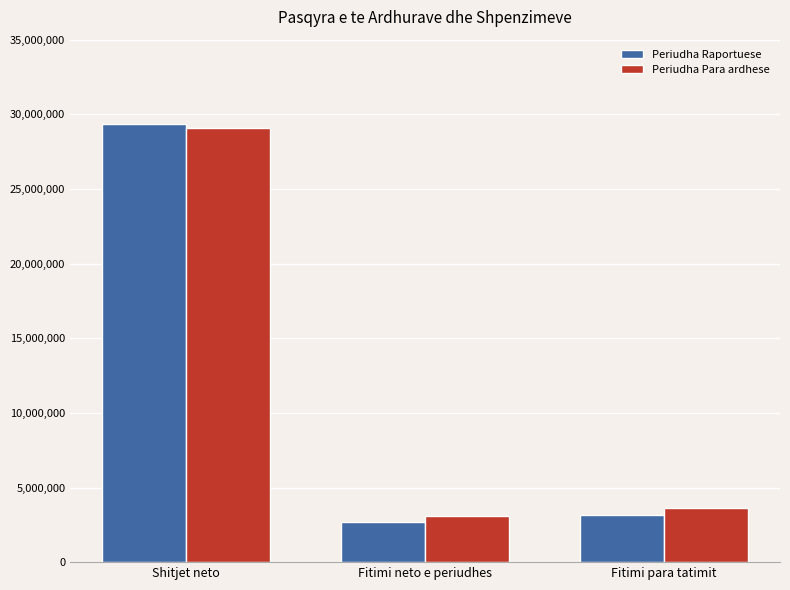

What is the label of the 2nd bar from the right?

Fitimi neto e periudhes